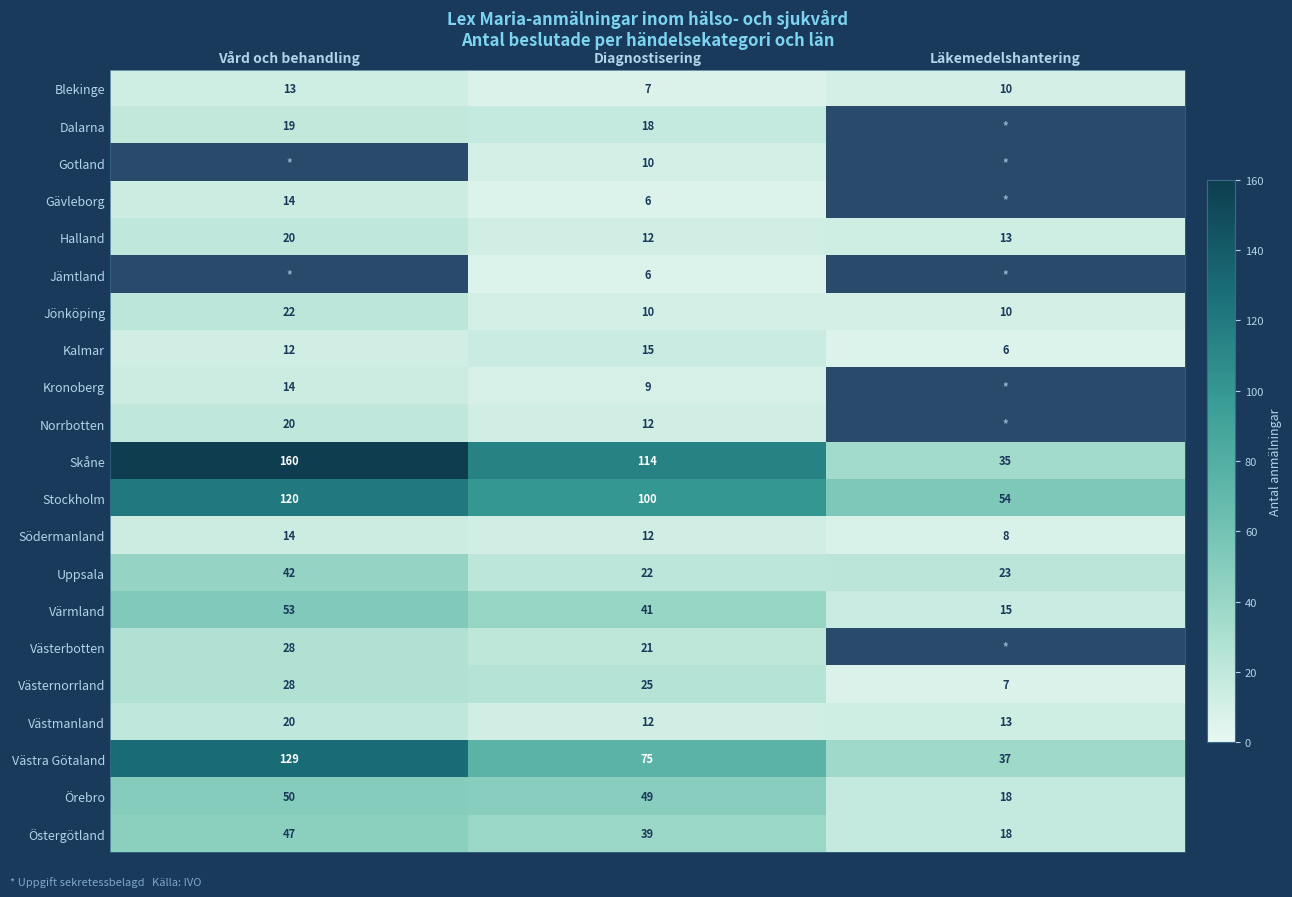

Is it true that Uppsala equals 37.3 at Diagnostisering?

False